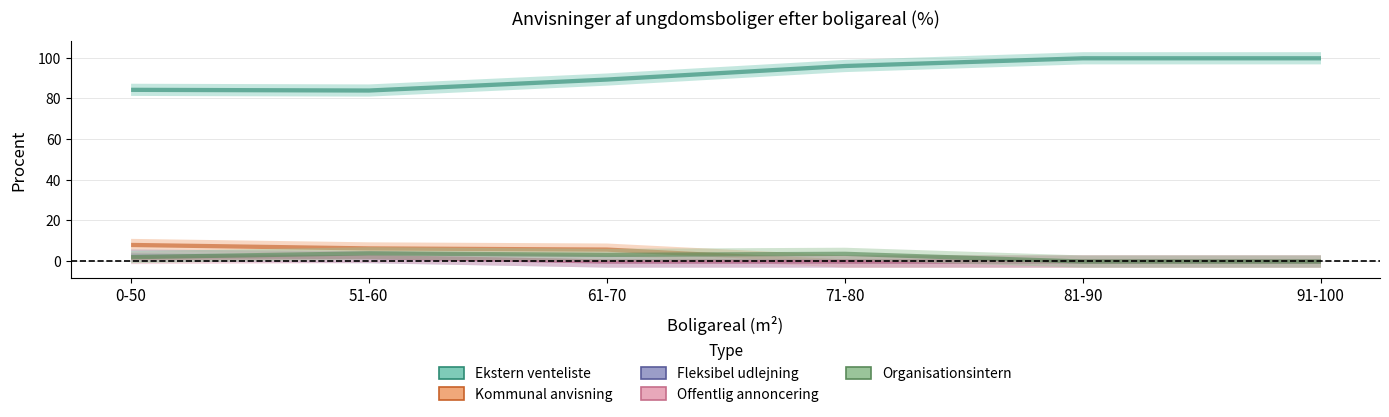

Does the chart display data point markers on the line(s)?

No